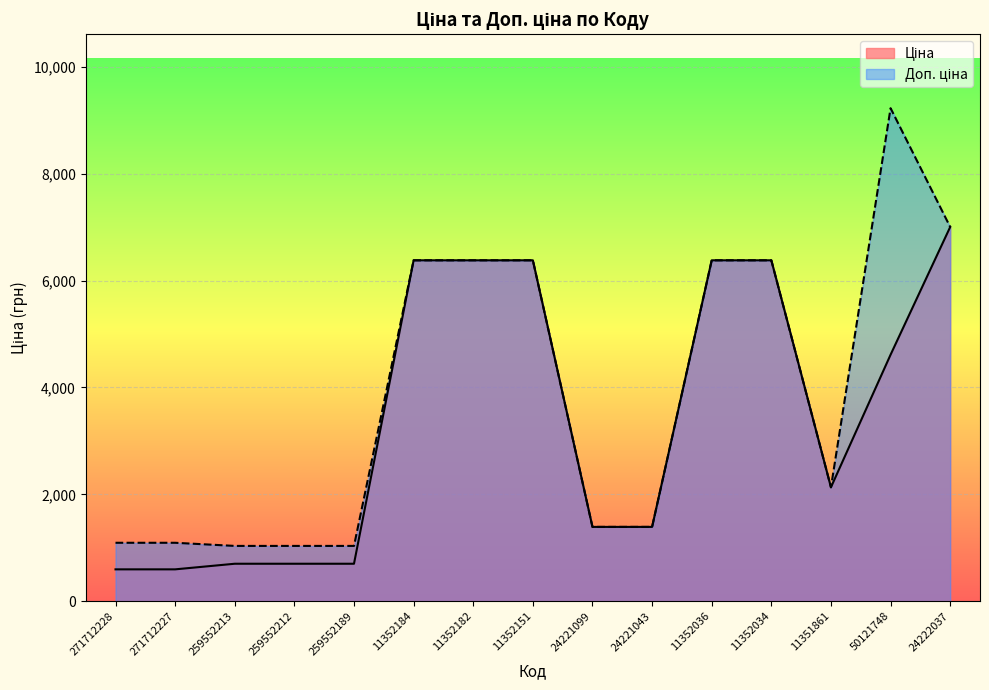

True or false: Ціна and Доп. ціна intersect in this chart.

False